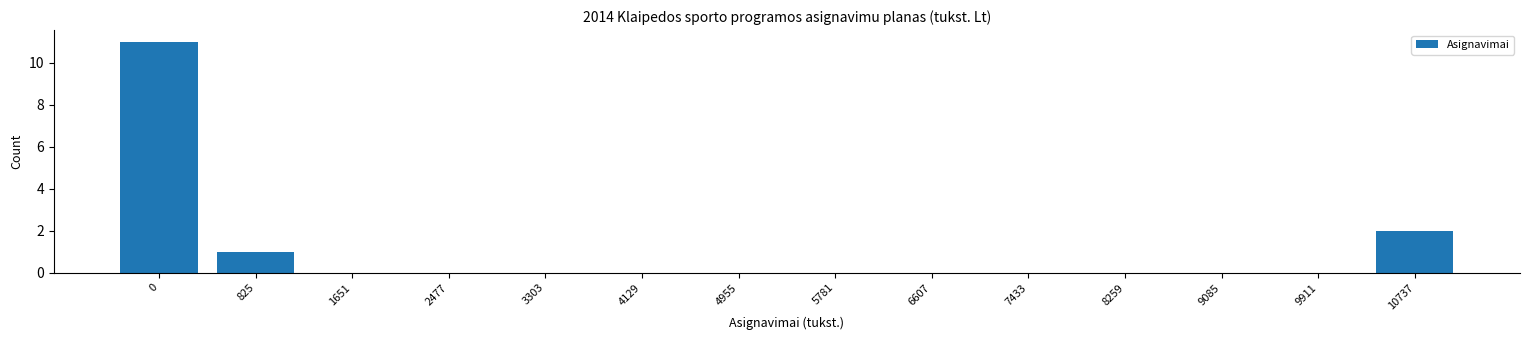

Reading left to right, transcribe all the data shown in this chart.

0=11	825=1	1651=0	2477=0	3303=0	4129=0	4955=0	5781=0	6607=0	7433=0	8259=0	9085=0	9911=0	10737=2